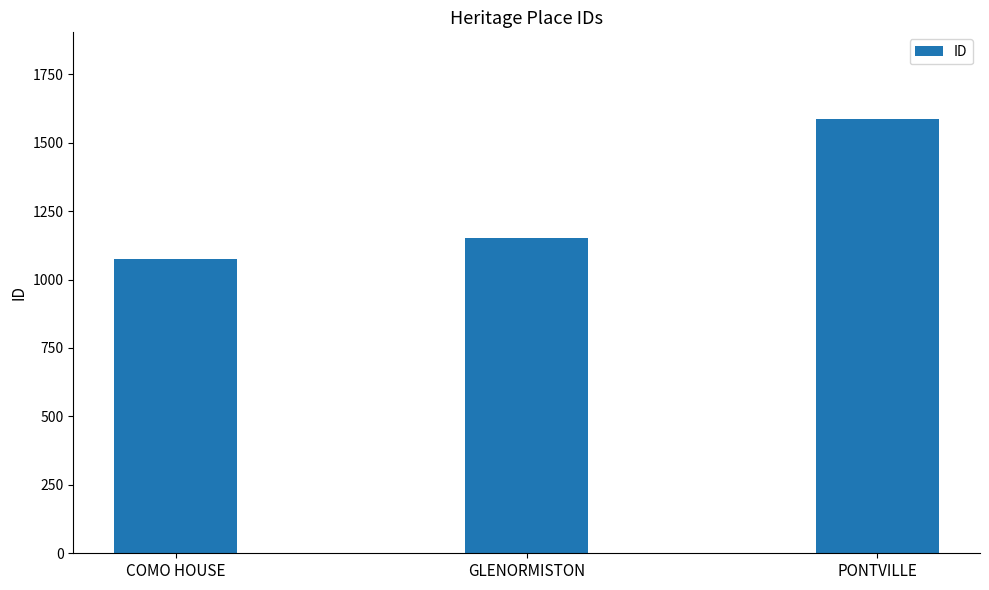

How many values are between 1076 and 1586?

3